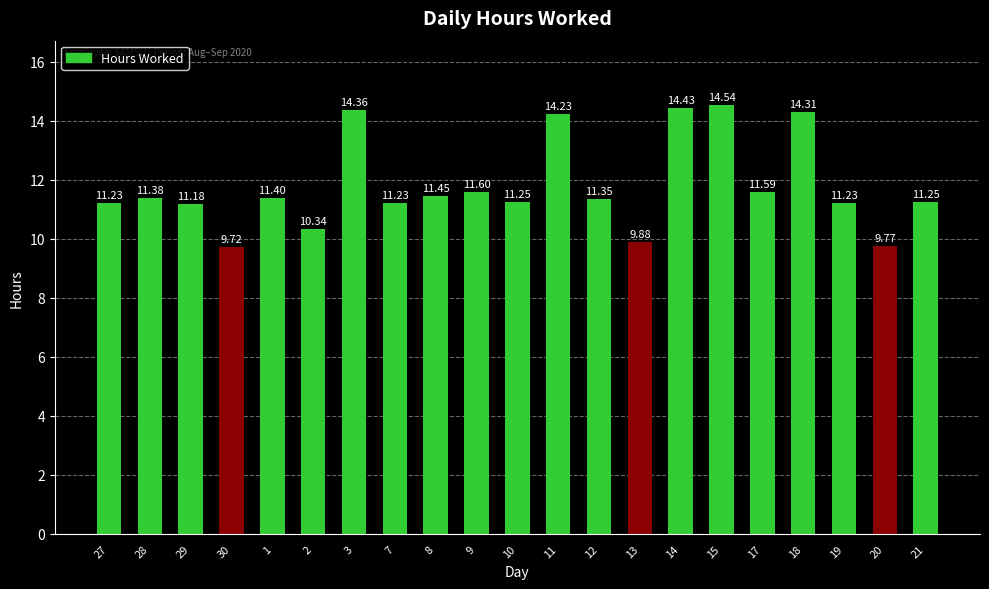

What is the difference between the second highest and second lowest values?

4.7